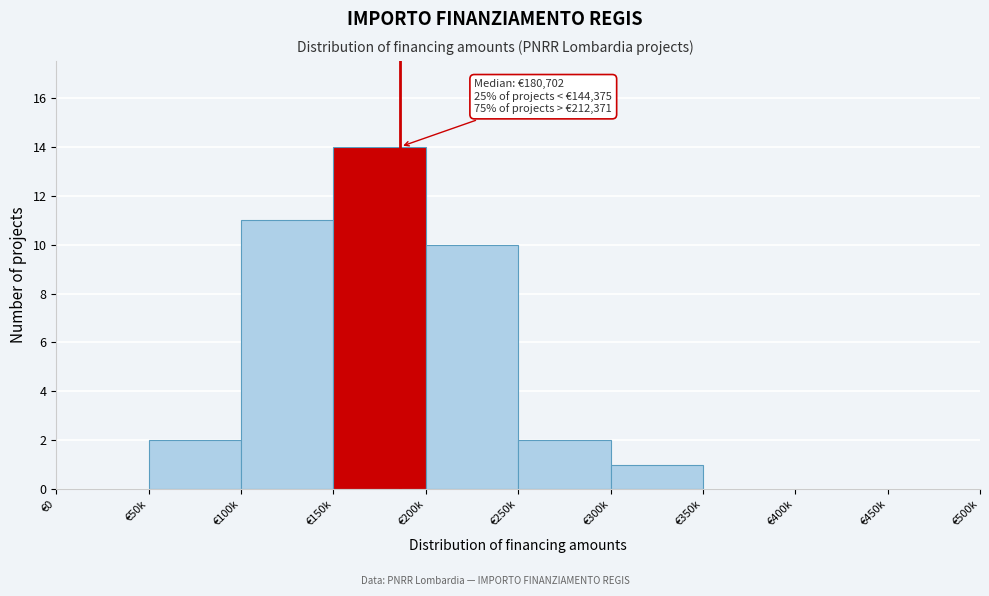

Reading left to right, transcribe all the data shown in this chart.

€0=0	€50k=2	€100k=11	€150k=14	€200k=10	€250k=2	€300k=1	€350k=0	€400k=0	€450k=0